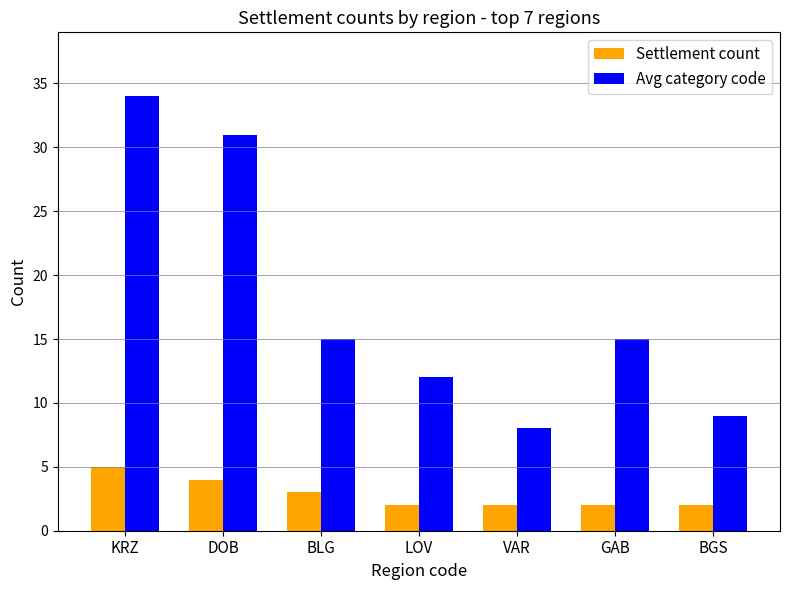

At which category is the sum across all series the highest?

KRZ